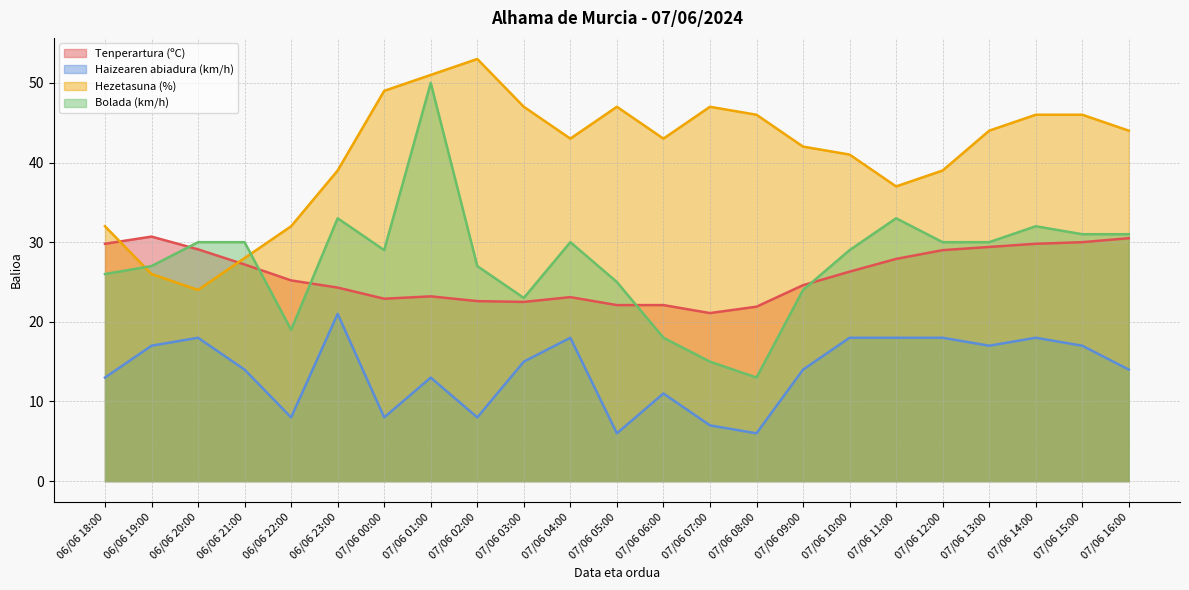

True or false: Bolada (km/h) and Hezetasuna (%) intersect in this chart.

True